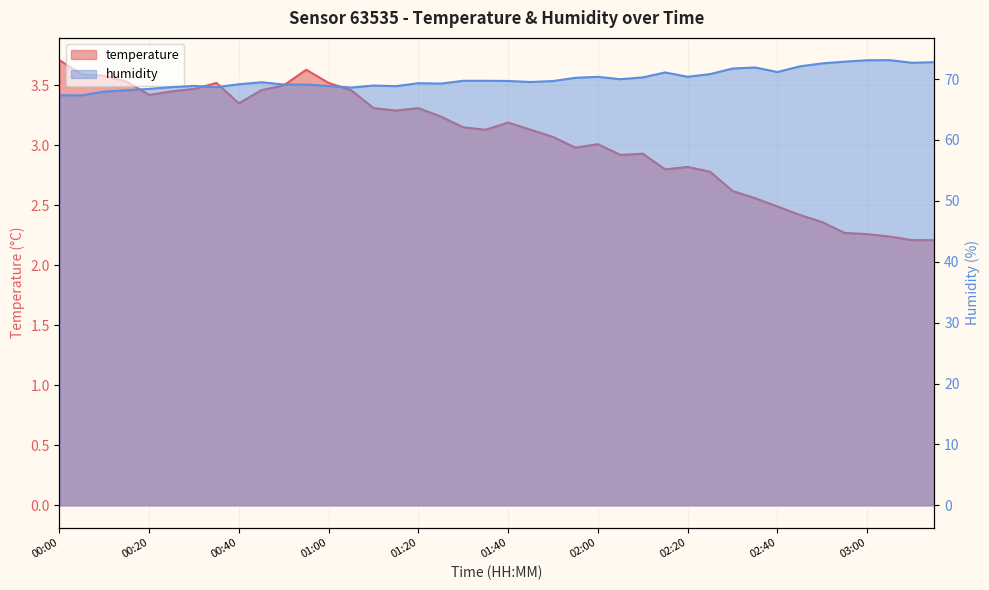

Where is the first local maximum for humidity?

00:30